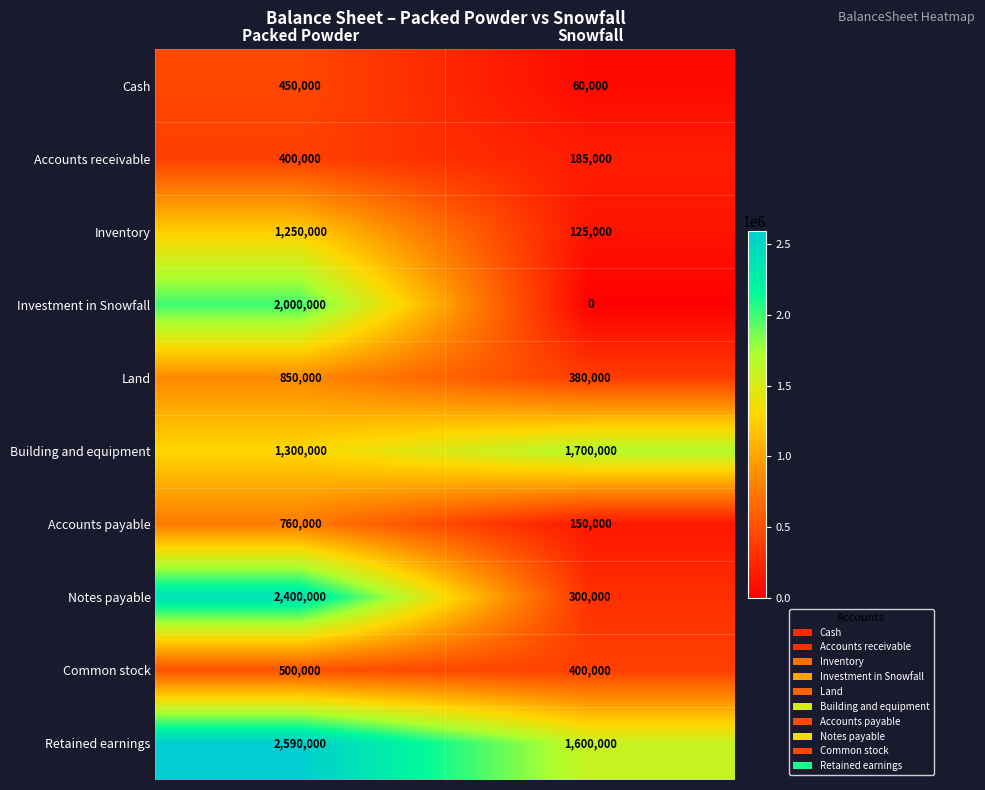

Rank the series at Packed Powder from lowest to highest value.

Accounts receivable, Cash, Common stock, Accounts payable, Land, Inventory, Building and equipment, Investment in Snowfall, Notes payable, Retained earnings